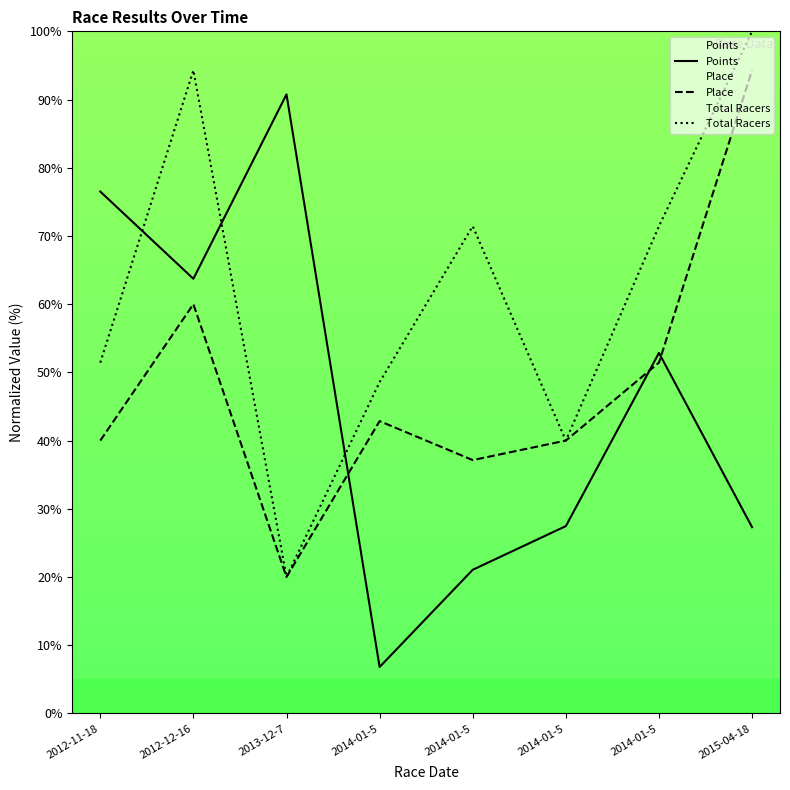

Count the number of data series in this chart.

3